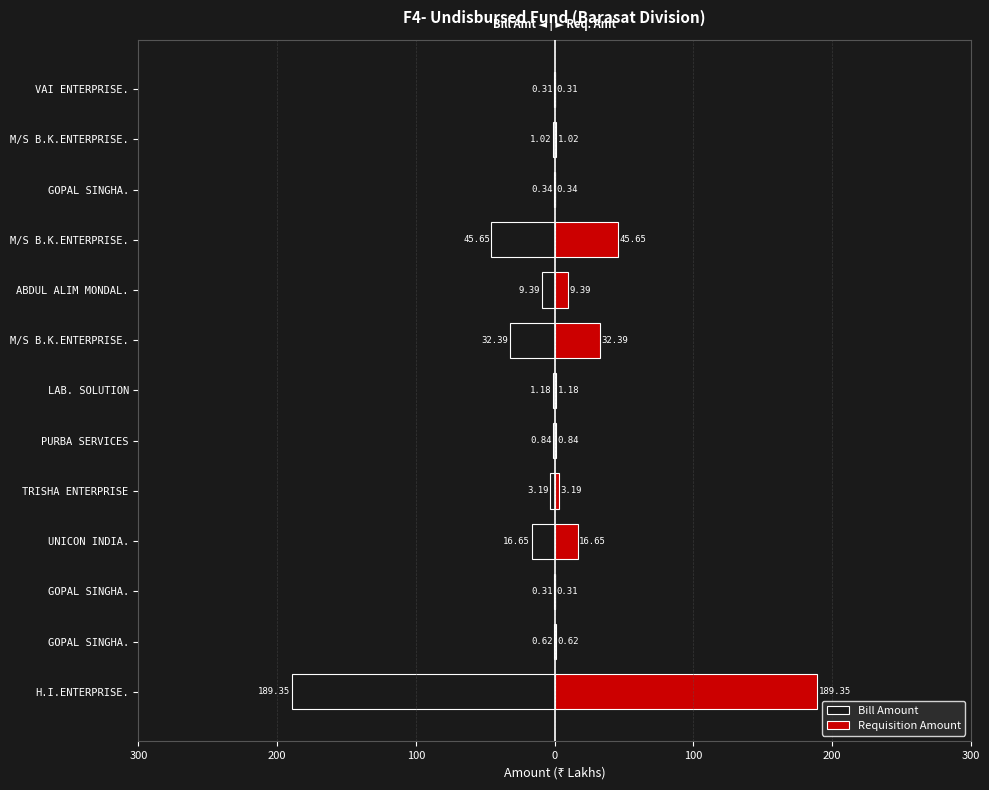

Is it true that Requisition Amount equals 15.8 at M/S B.K.ENTERPRISE.?

False